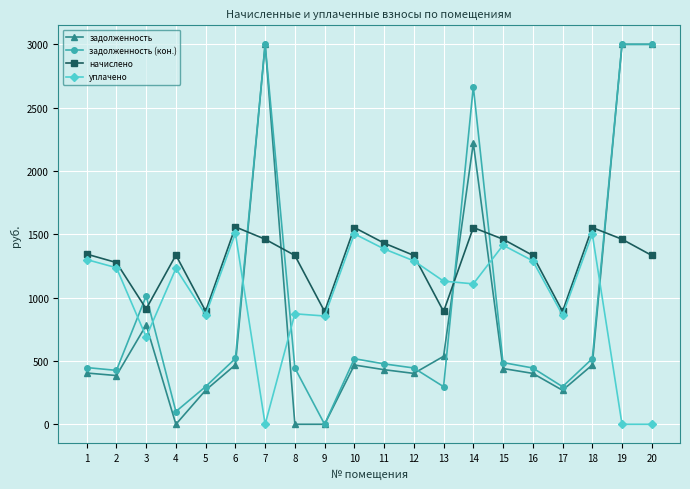

Which series has the largest total across all categories?

начислено